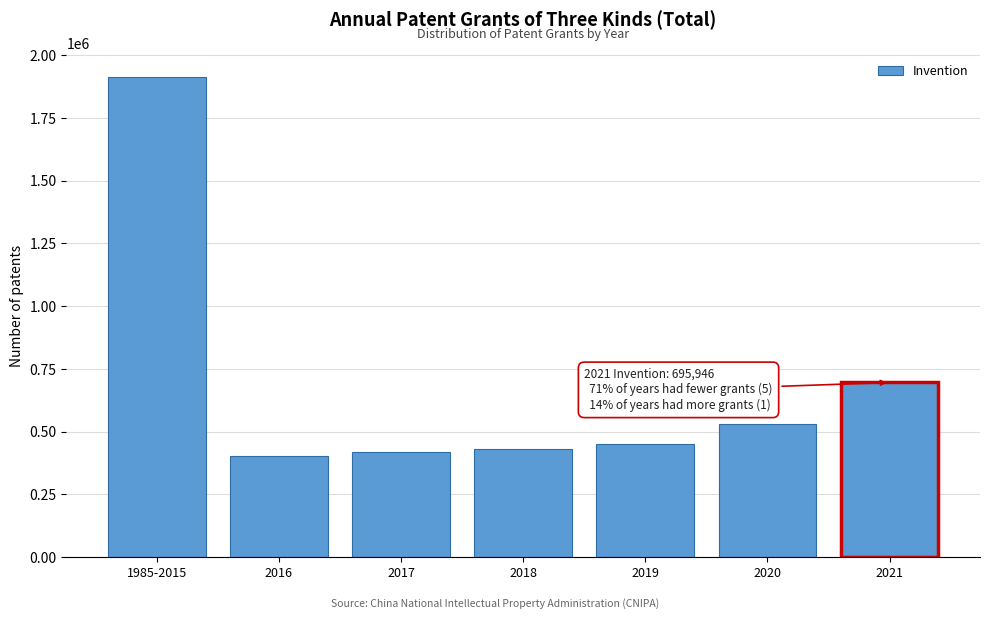

Reading right to left, transcribe all the data shown in this chart.

695946	530127	452804	432147	420144	404208	1911203